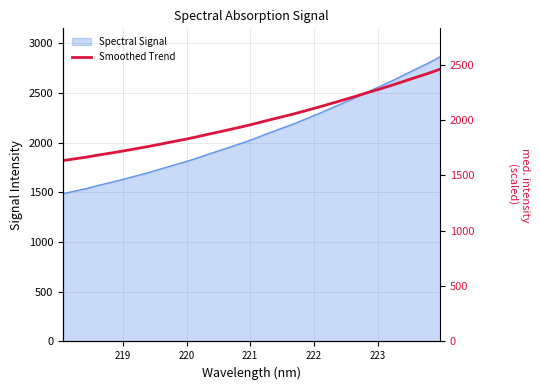

Reading left to right, what are all the values shown in this chart?

1634.1	1650.6	1666.7	1686.0	1703.3	1722.1	1741.5	1761.3	1782.8	1804.3	1825.8	1848.7	1873.9	1897.7	1922.4	1946.8	1974.4	2002.7	2029.6	2056.8	2086.8	2117.3	2148.7	2180.7	2213.3	2247.3	2279.8	2313.9	2349.6	2386.1	2421.0	2460.2